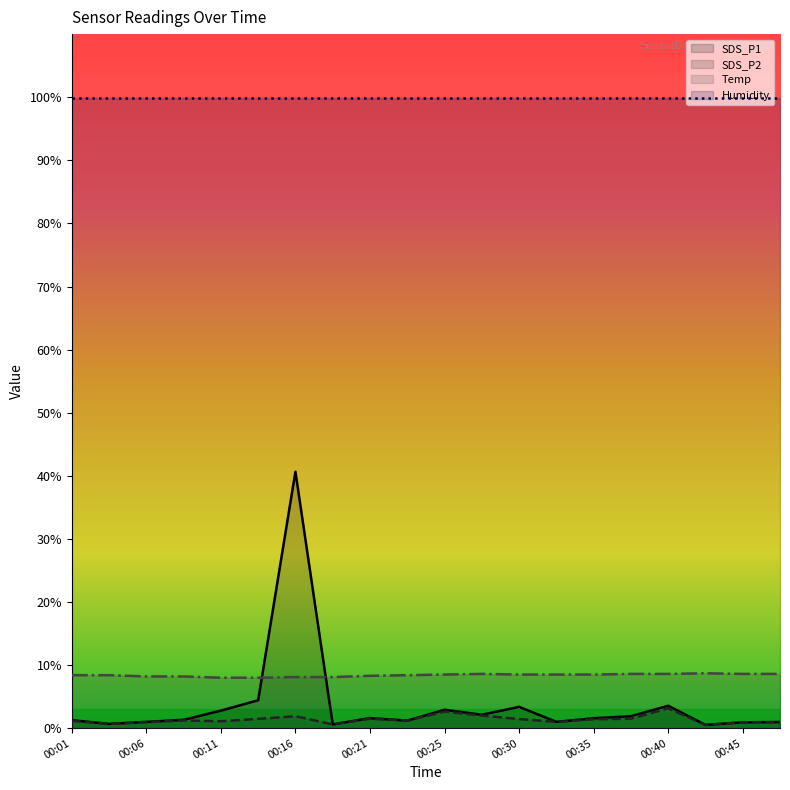

Where do Temp and SDS_P1 first cross each other?

00:13 and 00:16